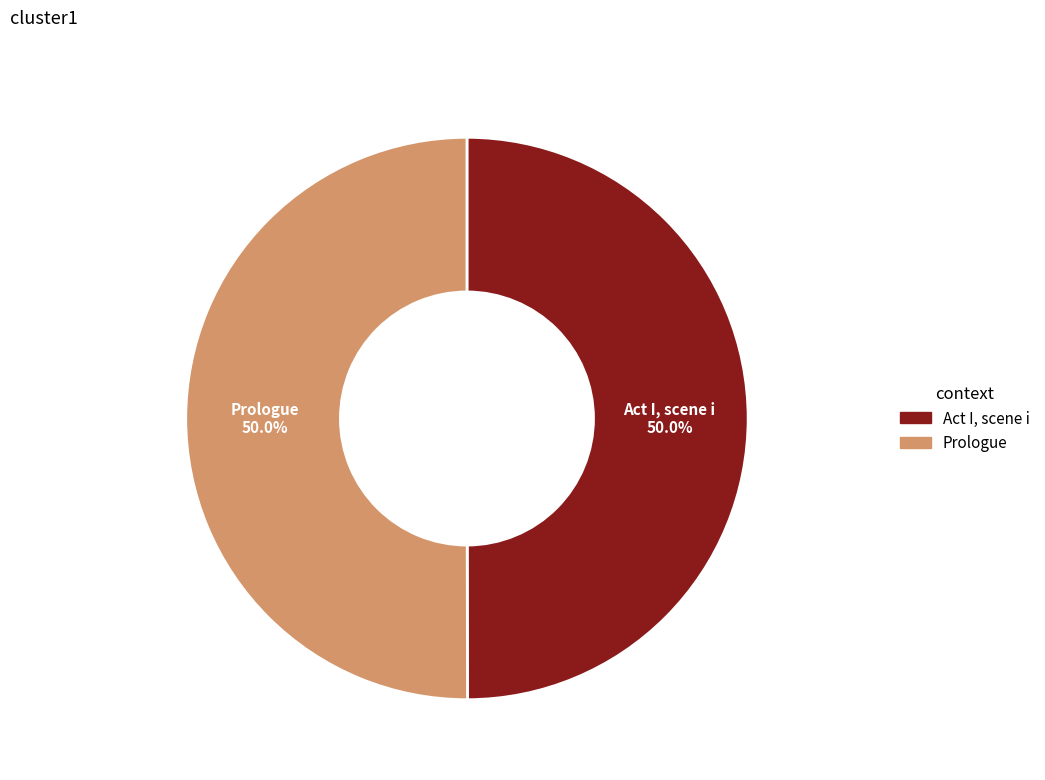

What percentage do Prologue and Act I, scene i together represent?

100.0%